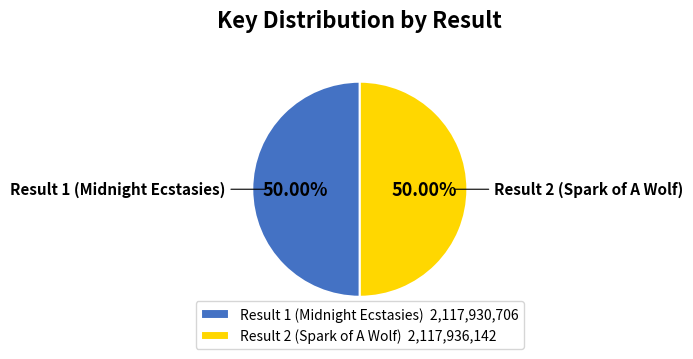

What is the ratio of the value at Result 1 (Midnight Ecstasies) to the value at Result 2 (Spark of A Wolf)?

1.0